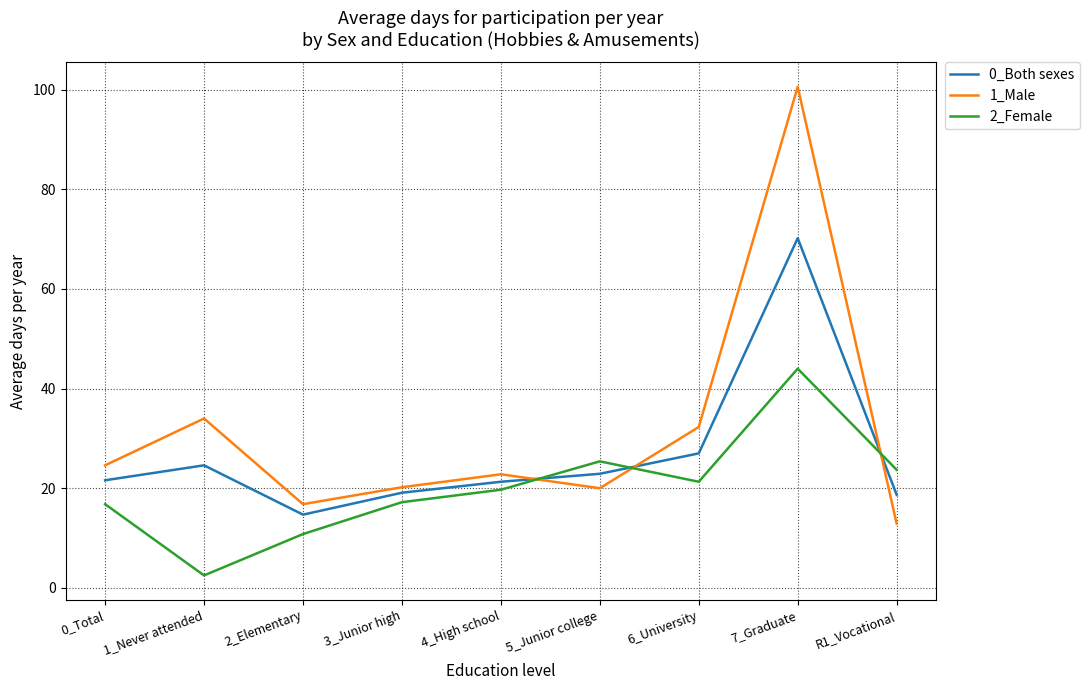

What is the spread (max minus min) of values at 2_Elementary?

6.0